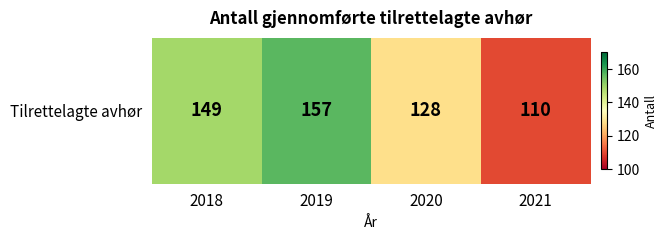

The value at 2021 is 164. True or false?

False